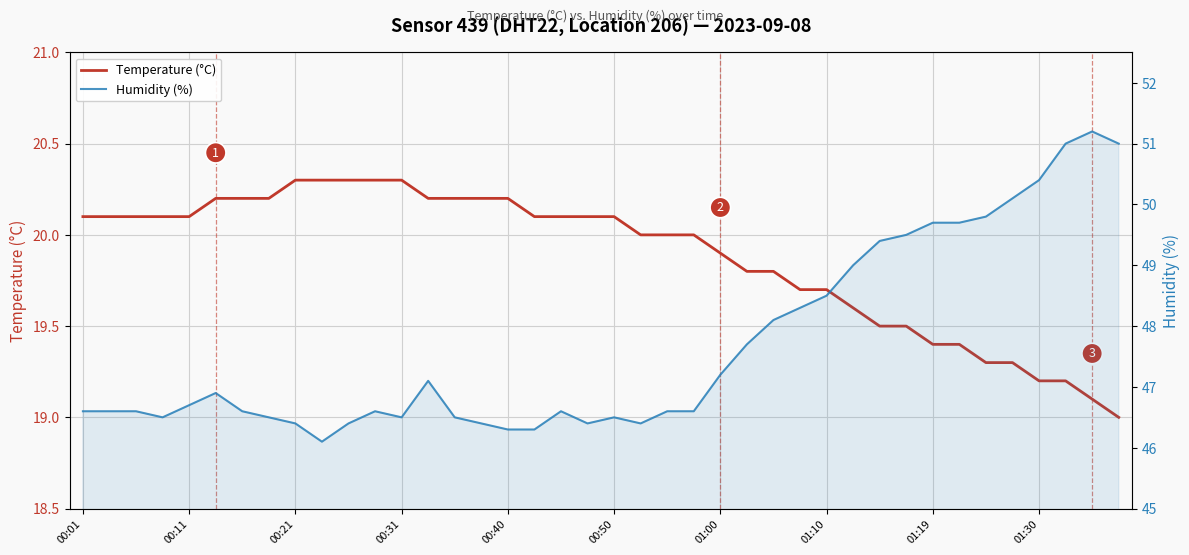

What is the difference between the maximum and minimum values in the Temperature (°C) series?

1.3